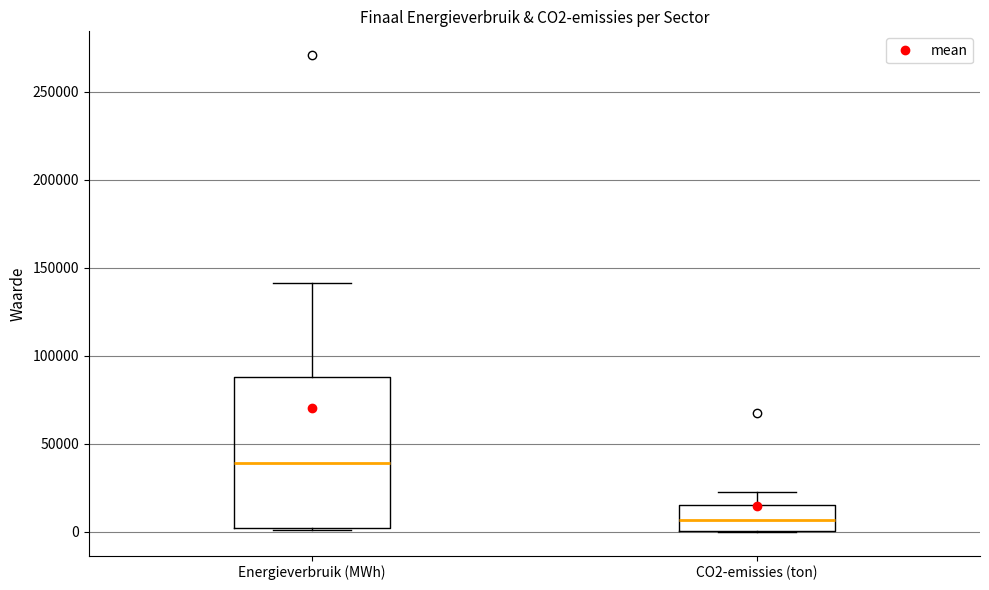

Comparing the boxes themselves (not the whiskers), which one is the tallest?

Energieverbruik (MWh)